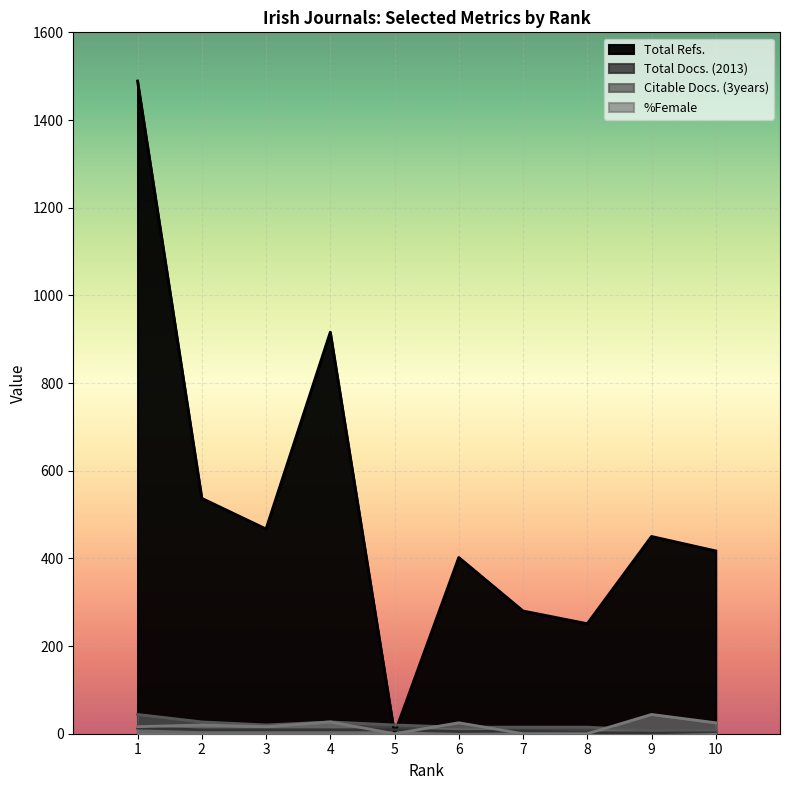

Between 3 and 5, which is larger?

3